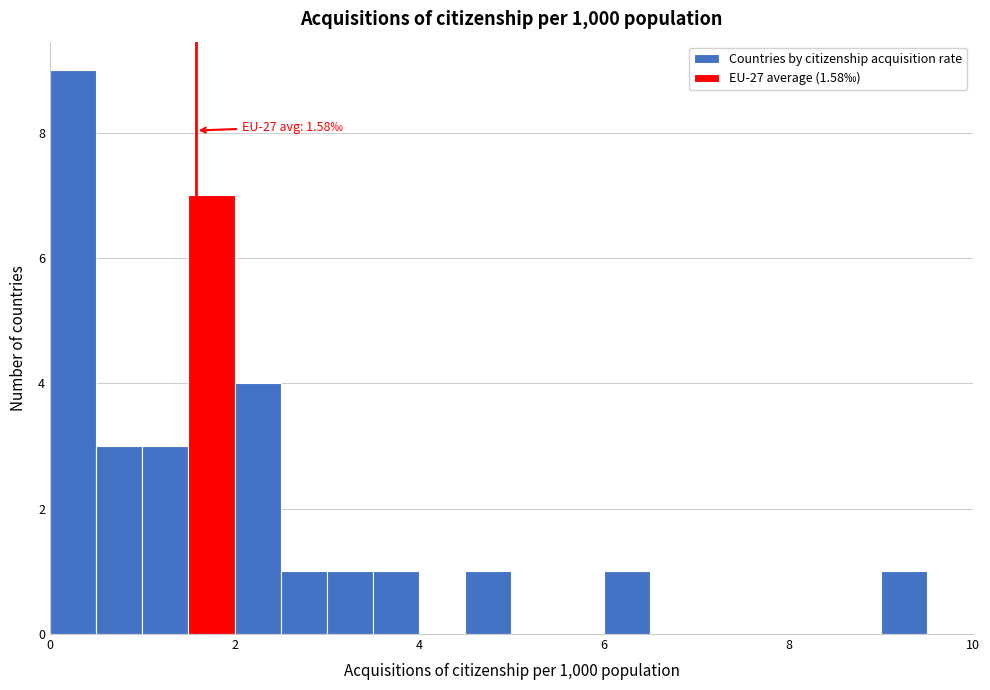

Around what value on the x-axis is the tallest bar? Give the approximate position of its centre, as read against the axis.

0.2